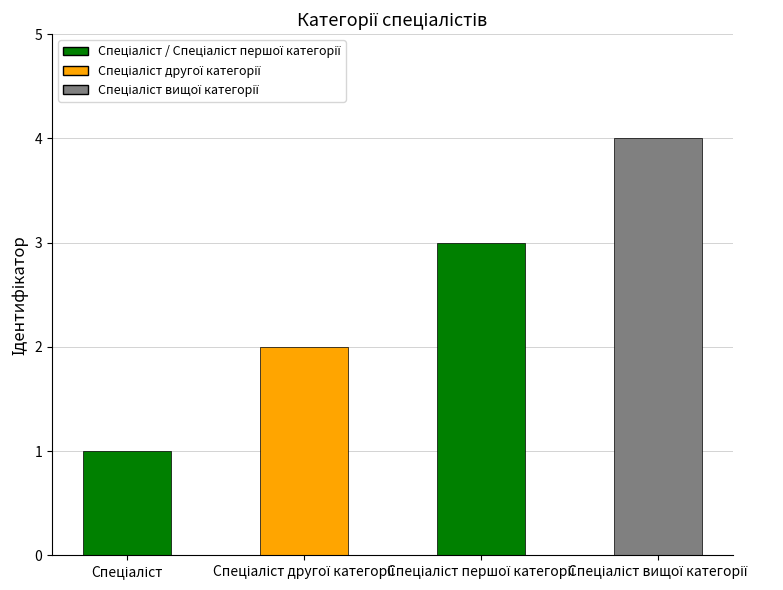

Are the bars horizontal?

No